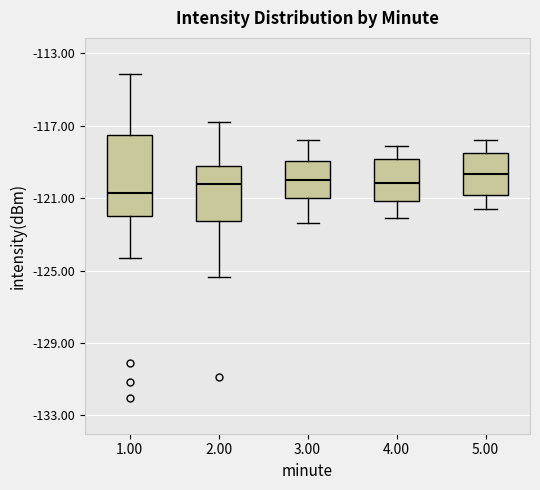

Reading left to right, transcribe this box plot: for each box, give where its median line is, the range the box spans, and where its two whiskers end, as read against the y-axis. The values are not printed on the chart, so give them approximately, as read against the axis.

1.00: median -120.5, box -122.0 to -117.5, whiskers -124.5 to -114.0
2.00: median -120.0, box -122.0 to -119.0, whiskers -125.5 to -117.0
3.00: median -120.0, box -121.0 to -119.0, whiskers -122.5 to -118.0
4.00: median -120.0, box -121.0 to -119.0, whiskers -122.0 to -118.0
5.00: median -119.5, box -121.0 to -118.5, whiskers -121.5 to -118.0